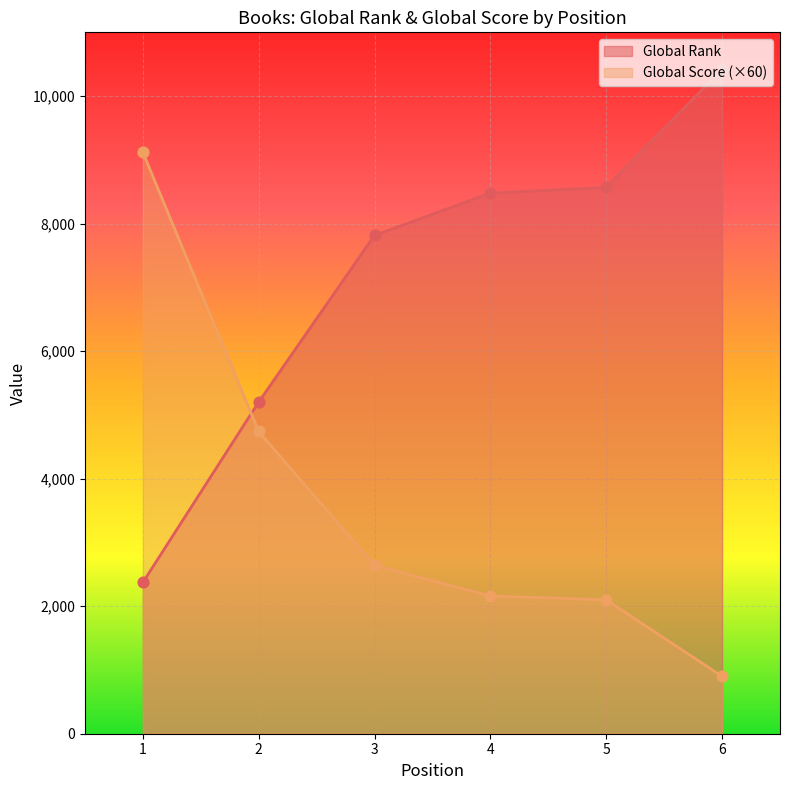

Is the value of Global Rank at 5 greater than the value of Global Score at 2?

Yes